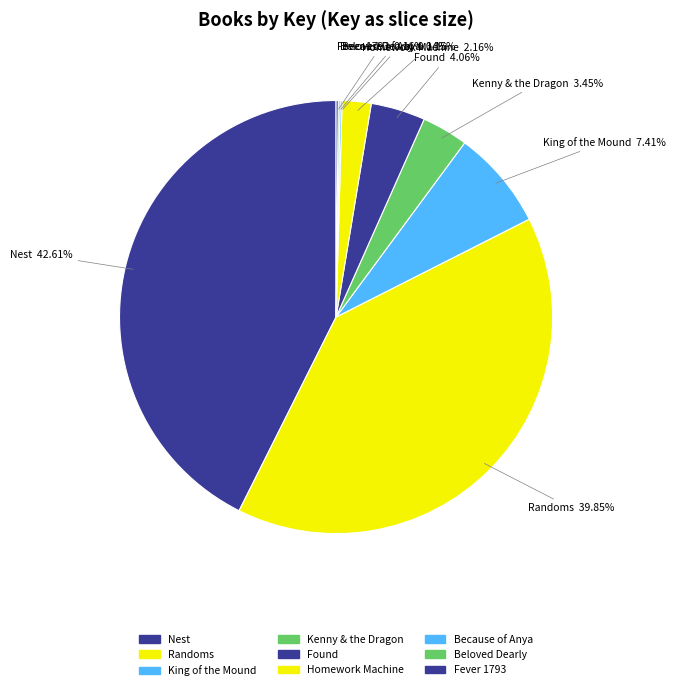

Is the sum of Homework Machine and Kenny & the Dragon greater than half?

No